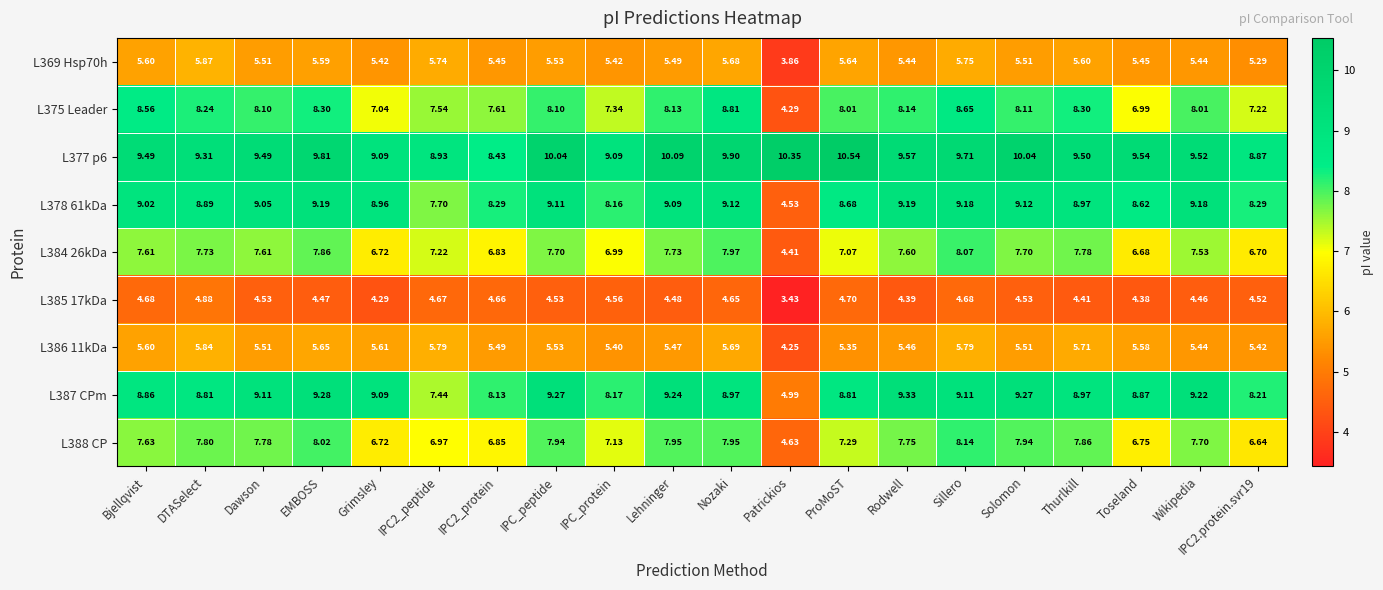

List the series in order of their peak value, highest first.

L377 p6, L387 CPm, L378 61kDa, L375 Leader, L388 CP, L384 26kDa, L369 Hsp70h, L386 11kDa, L385 17kDa